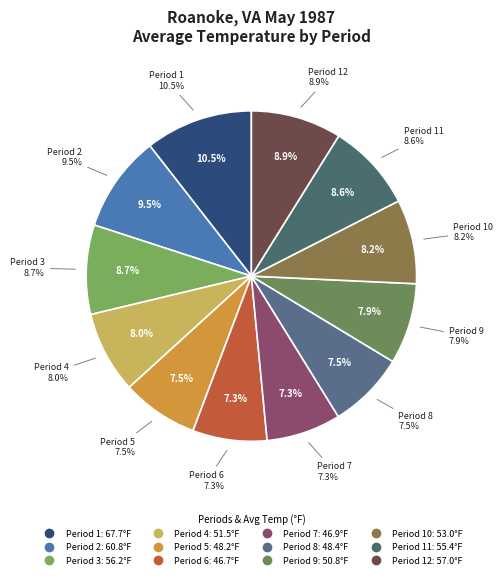

How much of the chart is everything except Period 11?

91.4%